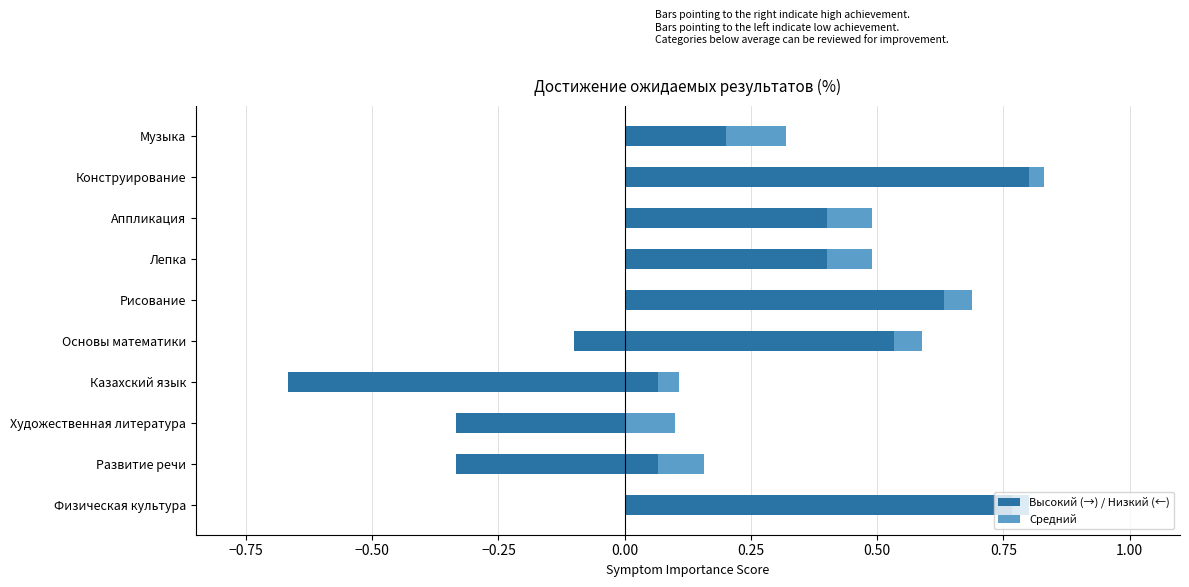

Reading left to right, what are all the values shown in this chart?

Низкий: 0.0	-0.3	-0.3	-0.7	-0.1	0.0	0.0	0.0	0.0	0.0
Высокий: 0.8	0.1	0.0	0.1	0.5	0.6	0.4	0.4	0.8	0.2
Средний: 0.0	0.1	0.1	0.0	0.1	0.1	0.1	0.1	0.0	0.1